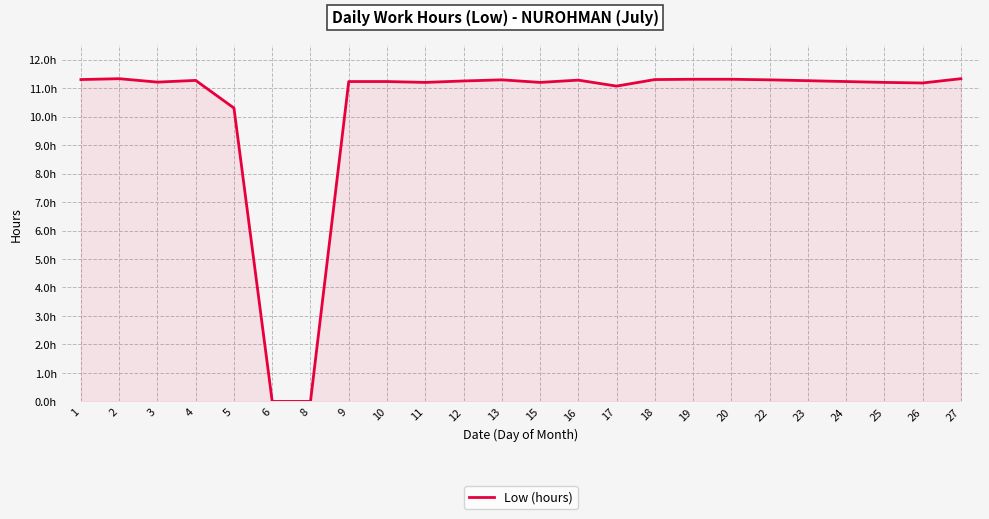

What is the value of the 4th point from the left?

11.3